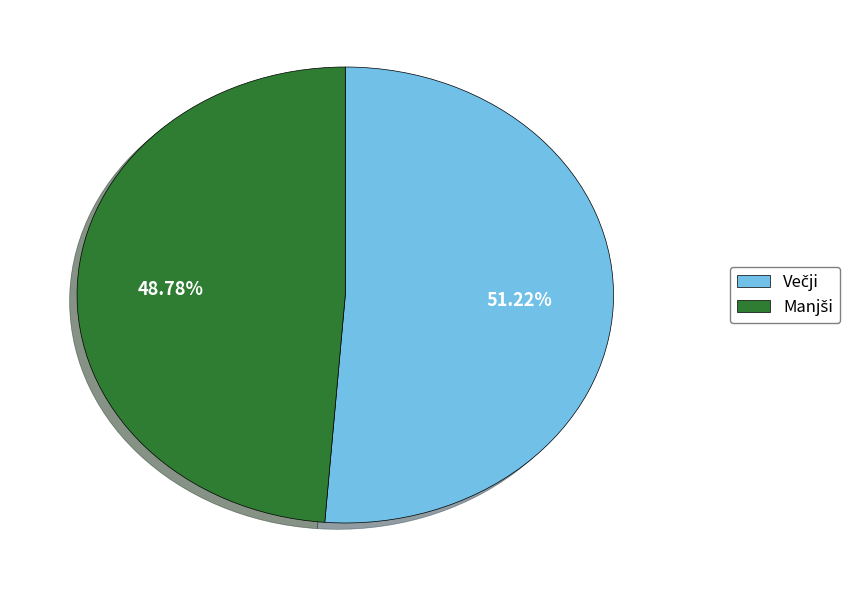

Is there any slice that represents more than half of the pie?

Yes